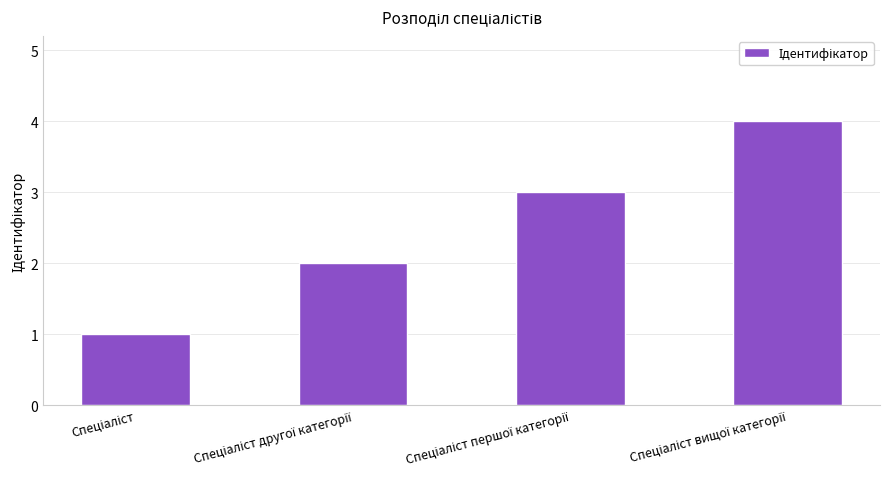

What is the greatest value displayed?

4